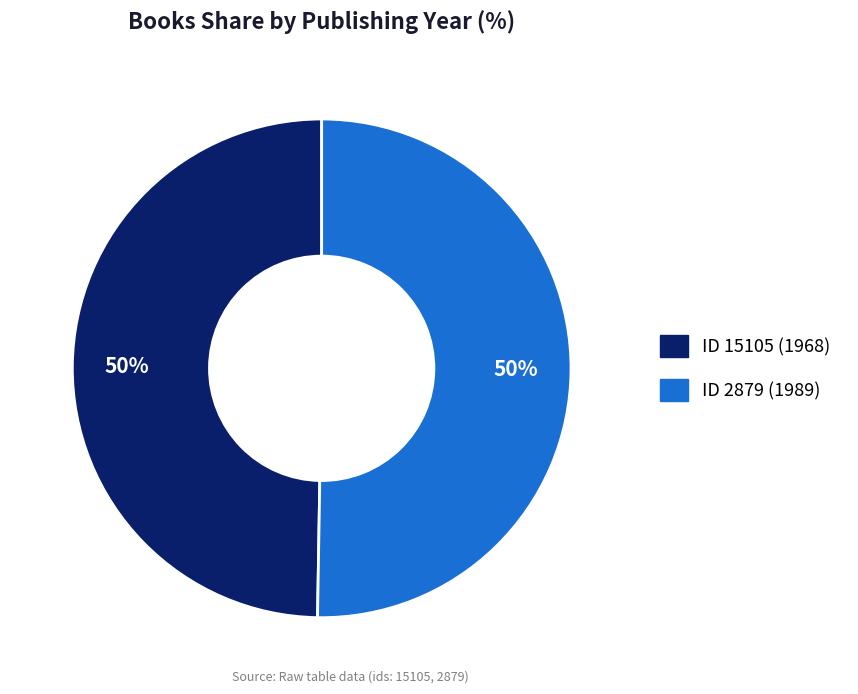

To the nearest percent, what is the average slice percentage?

50%